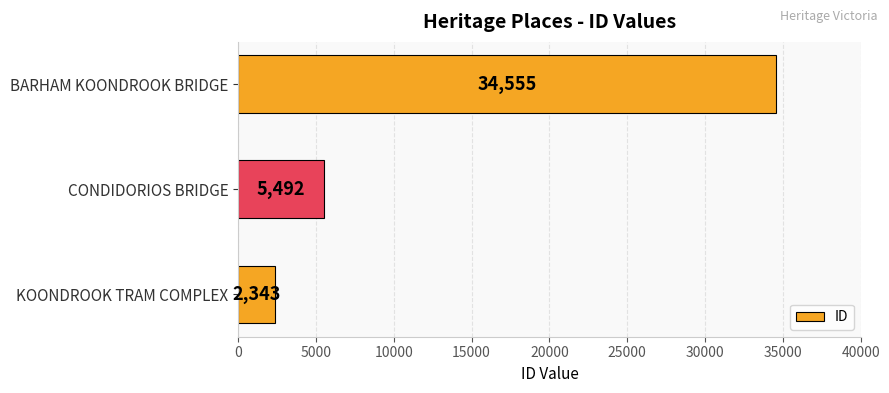

Which label corresponds to the largest value in the chart?

BARHAM KOONDROOK BRIDGE